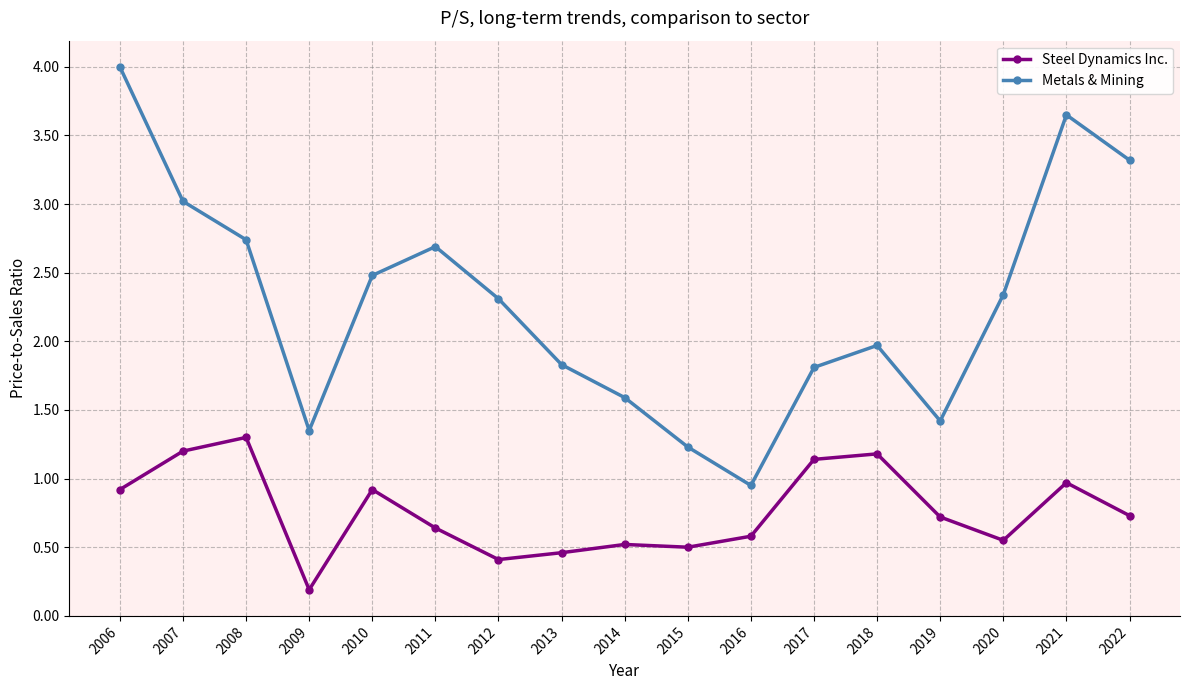

At 2009, list the series in order from smallest to largest.

Steel Dynamics Inc., Metals & Mining